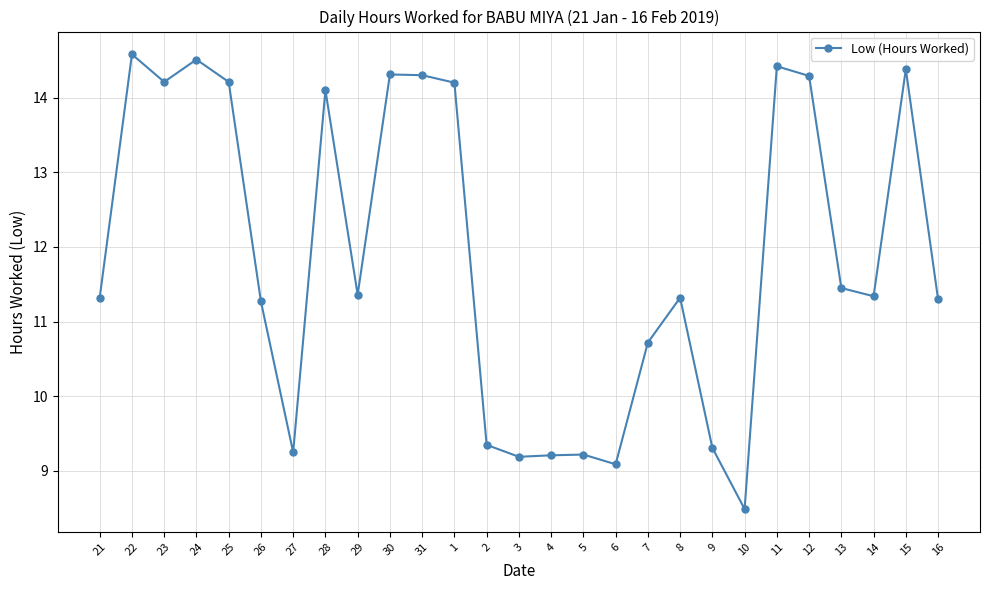

True or false: there are more than 1 points higher than both neighbors.

True